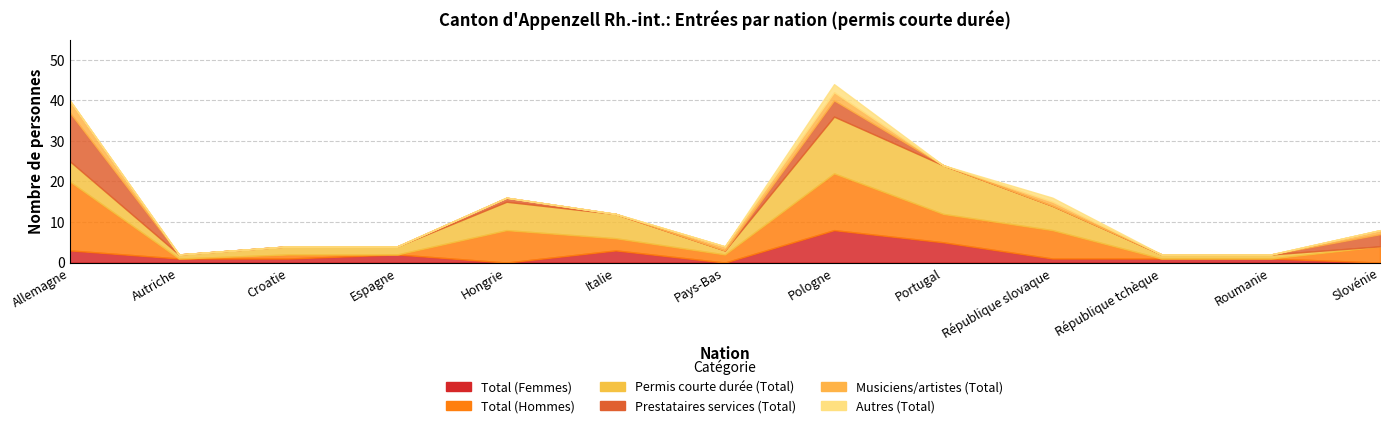

What is the label of the 6th point from the left?

Italie